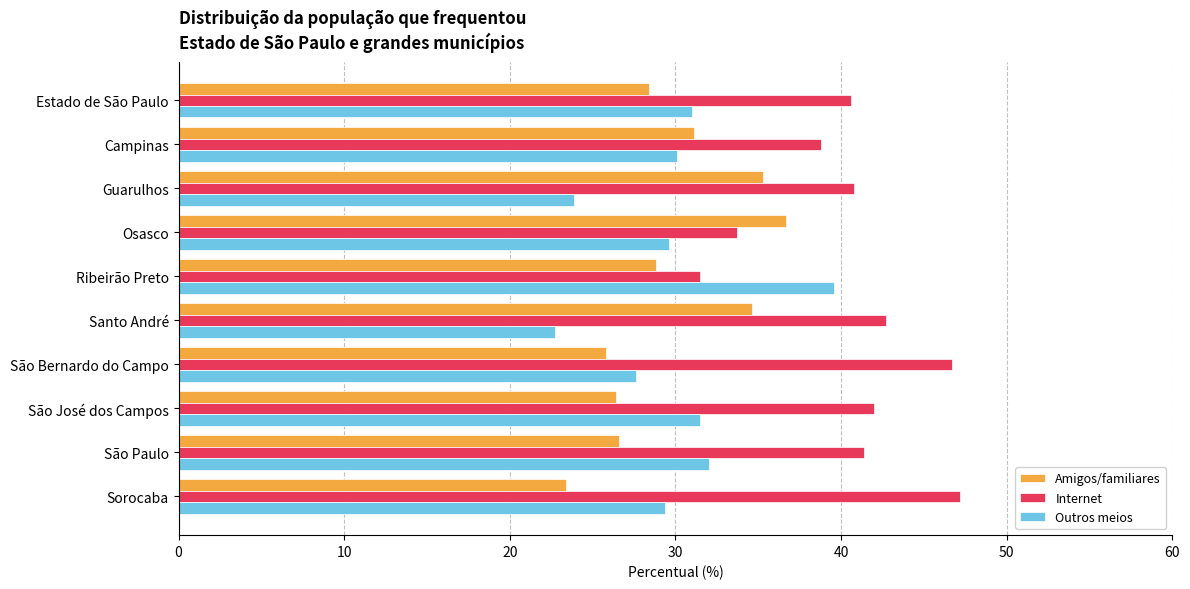

At how many categories does at least one series exceed 38?

9